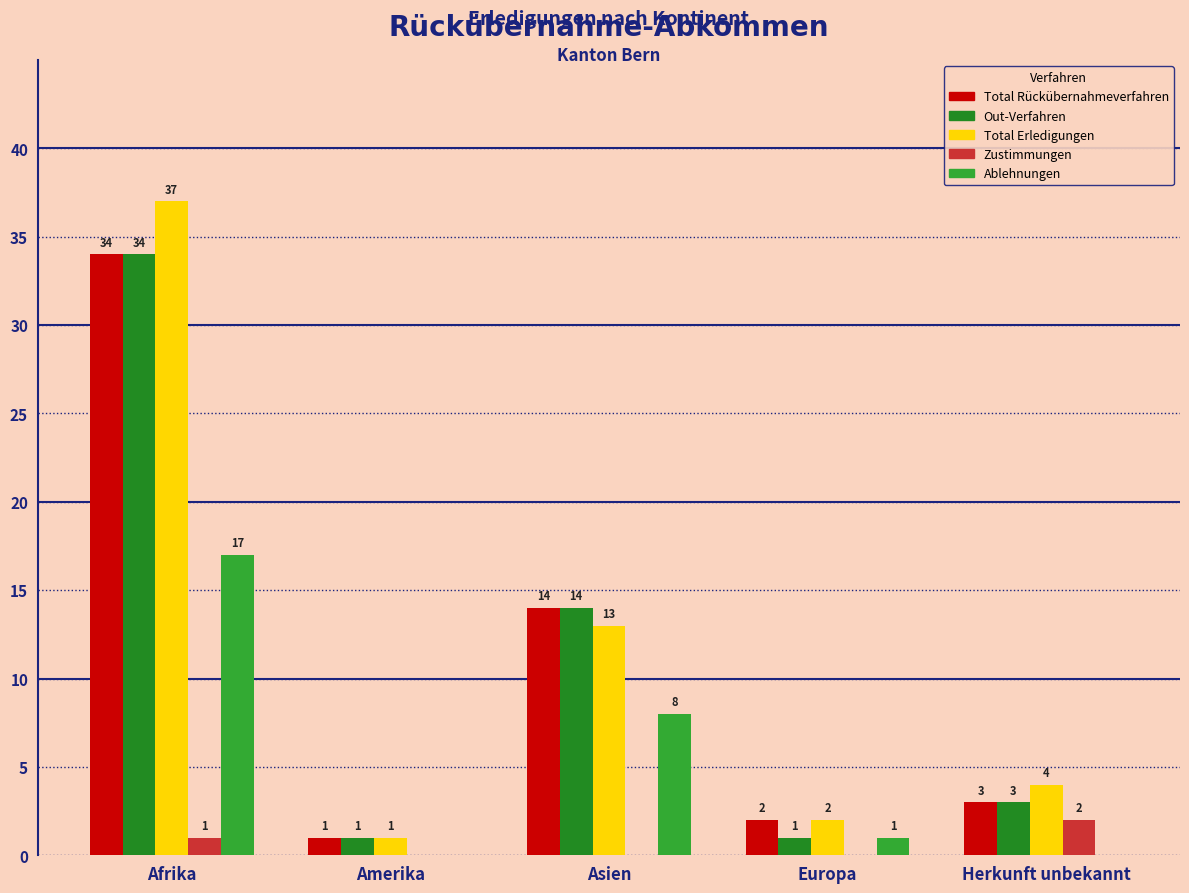

The Ablehnungen series shows -11 at Amerika. True or false?

False